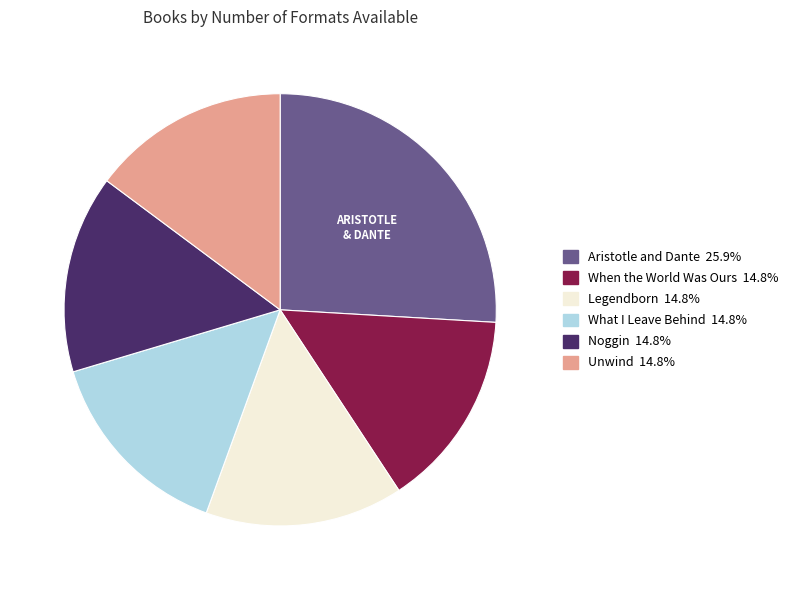

What is the largest slice in the pie chart?

Aristotle and Dante